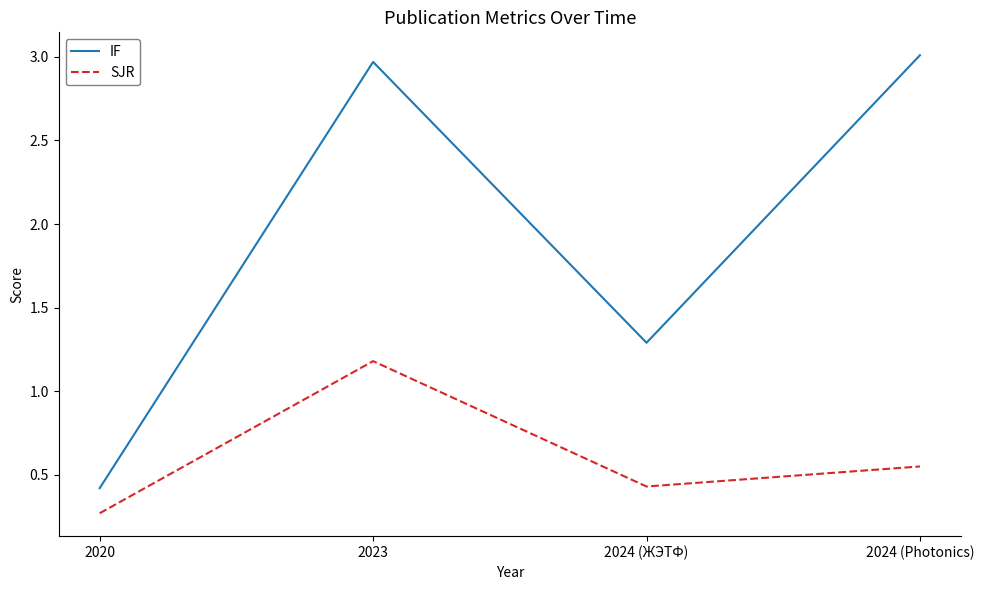

True or false: SJR and IF intersect in this chart.

False